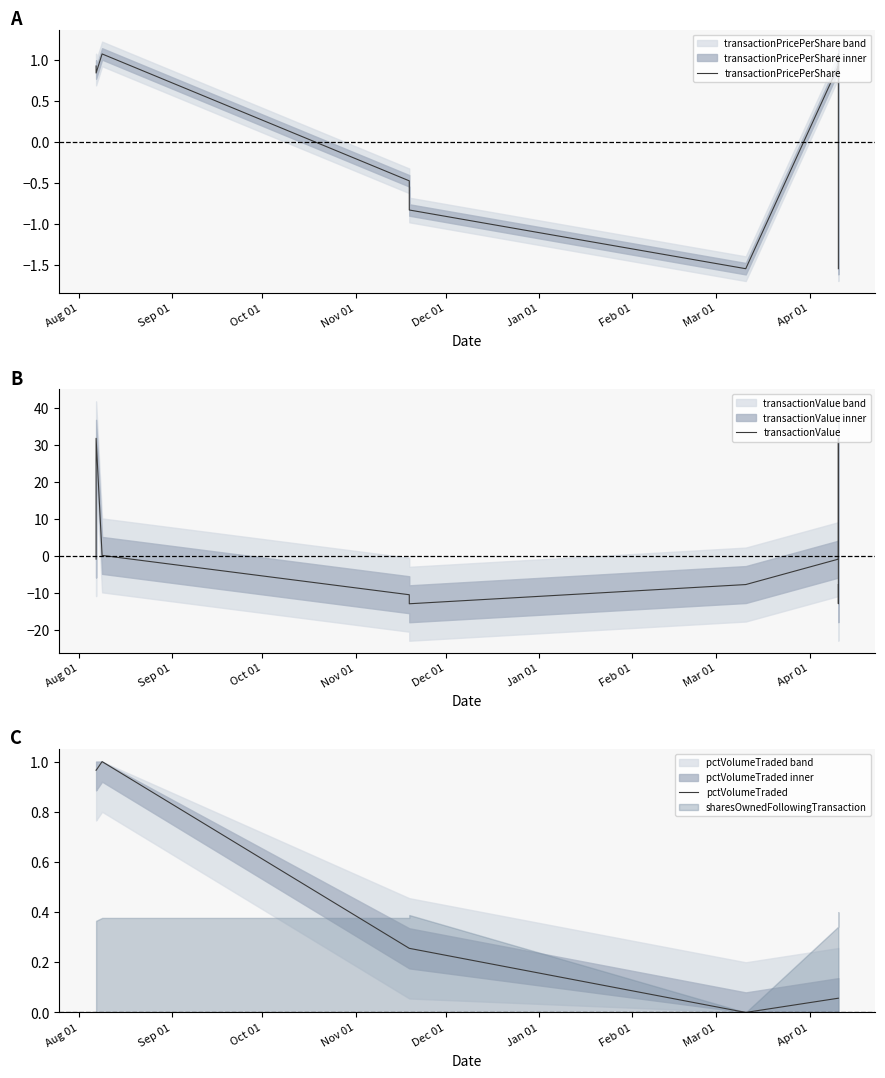

What is the highest value of the transactionPricePerShare series?

1.1